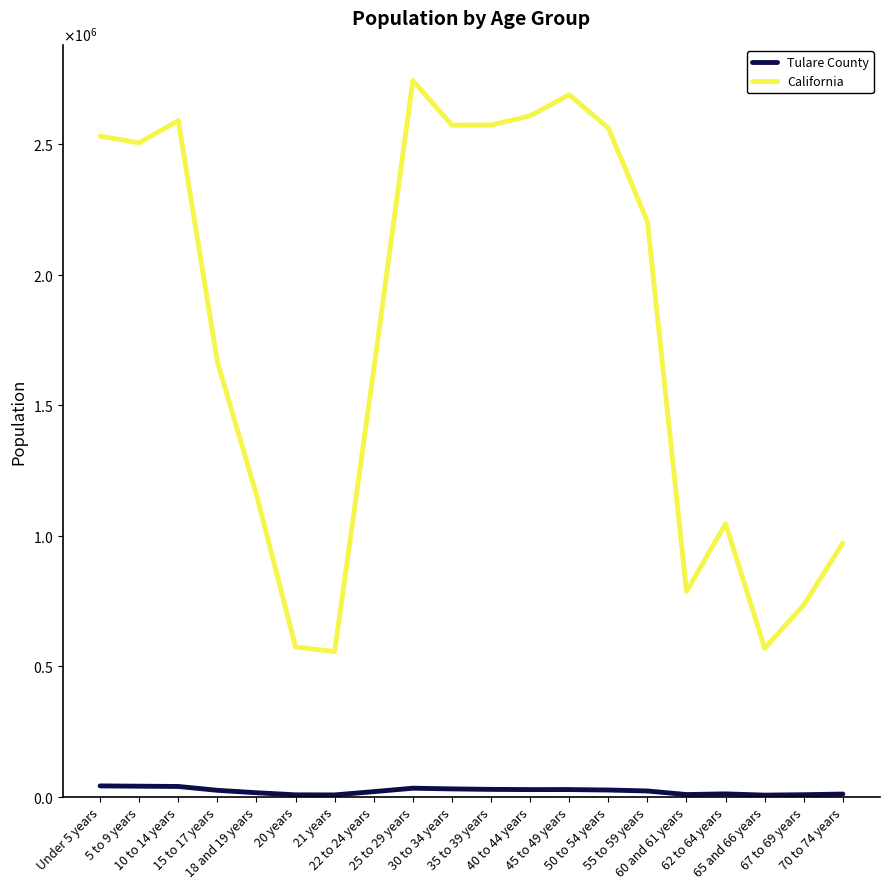

Does the chart have visible grid lines?

No